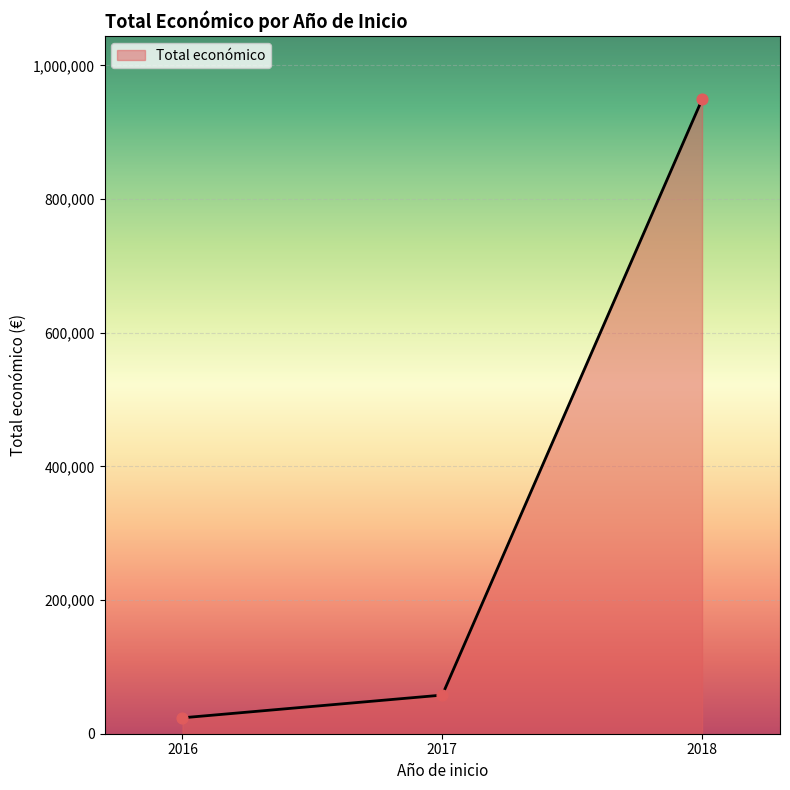

What is the maximum value for Total económico?

948977.0